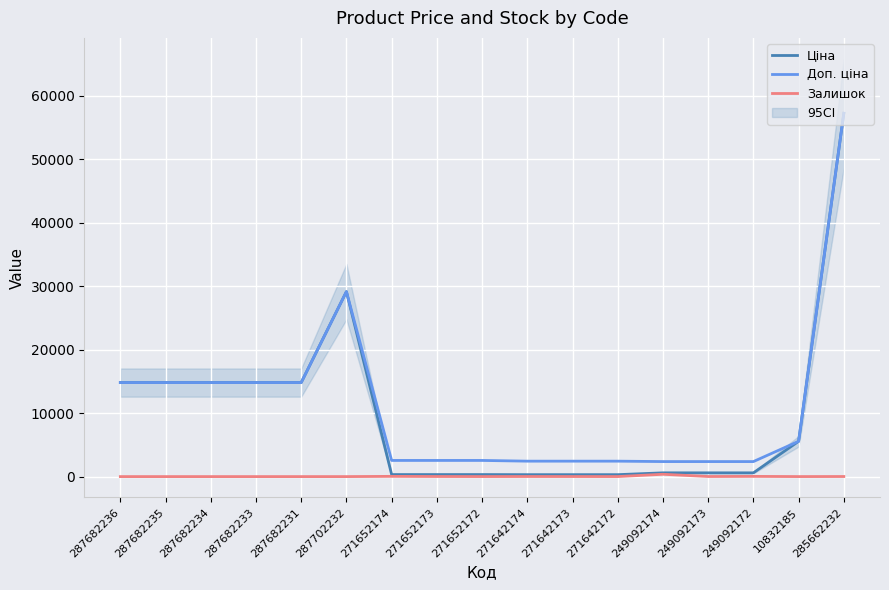

True or false: Доп. ціна and Залишок cross at least once.

False